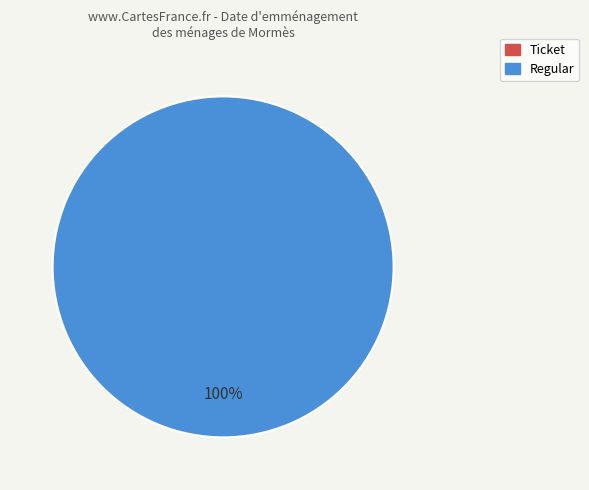

Is it true that Ticket is 0% of the pie?

True